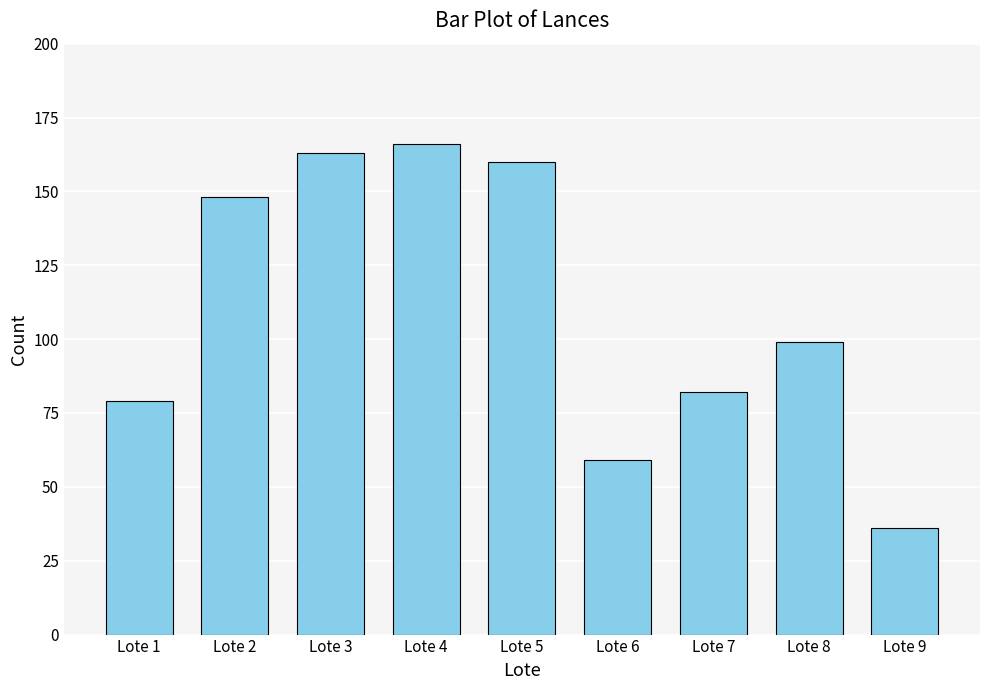

Reading left to right, extract all data points from this chart.

Lote 1=79	Lote 2=148	Lote 3=163	Lote 4=166	Lote 5=160	Lote 6=59	Lote 7=82	Lote 8=99	Lote 9=36